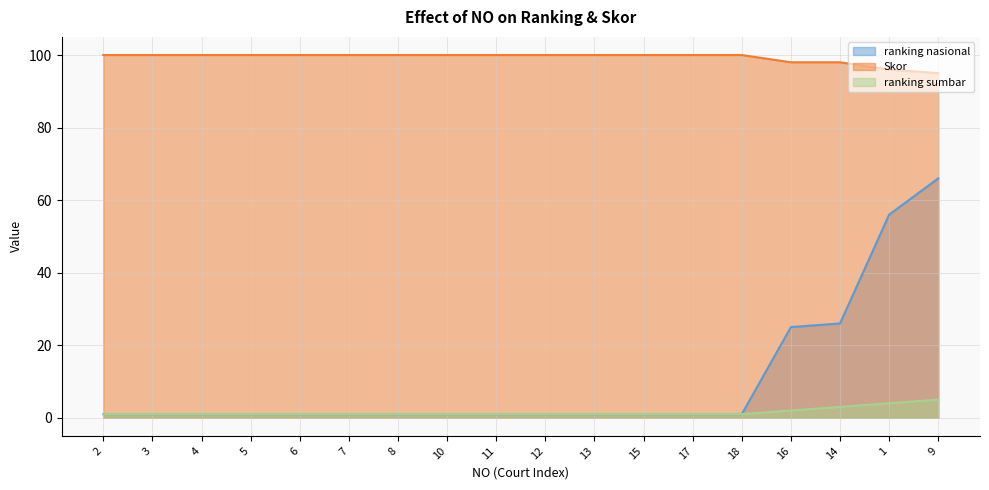

What is the difference between the ranking sumbar values at 16 and 2?

1